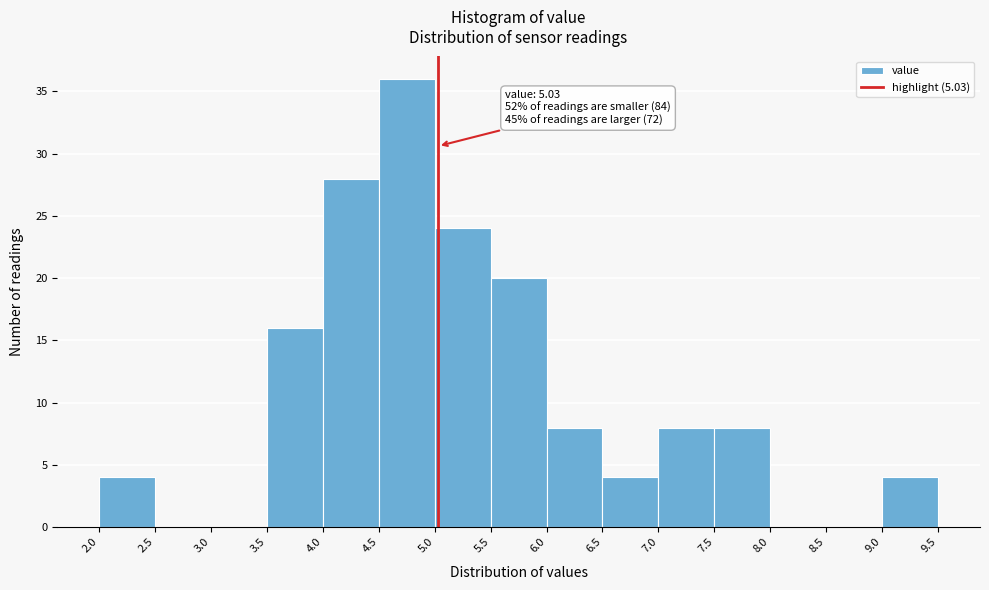

Over which range of the x-axis is the bar tallest?

4.5 to 5.0